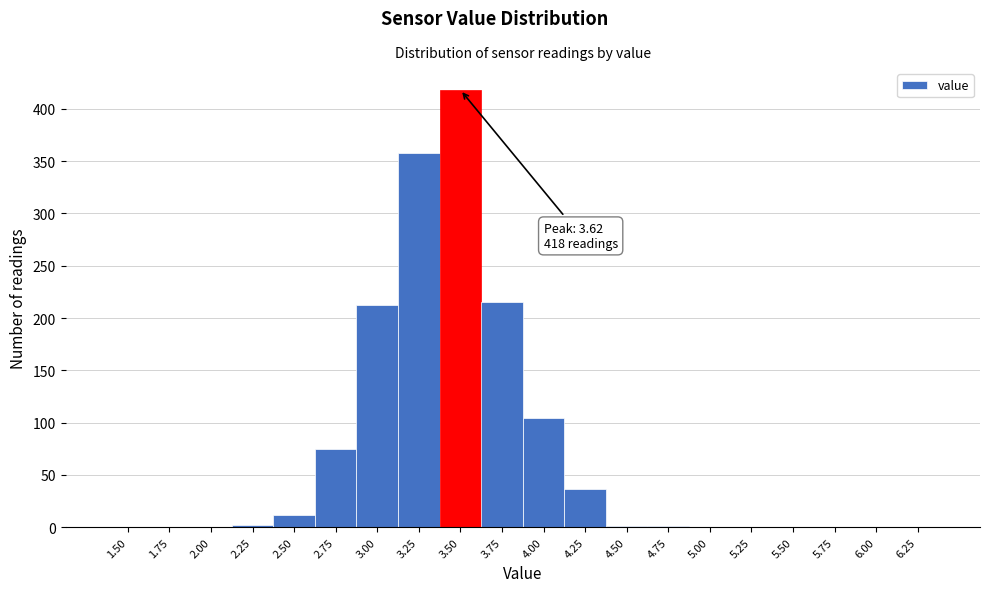

What is the sum of all values?

1435